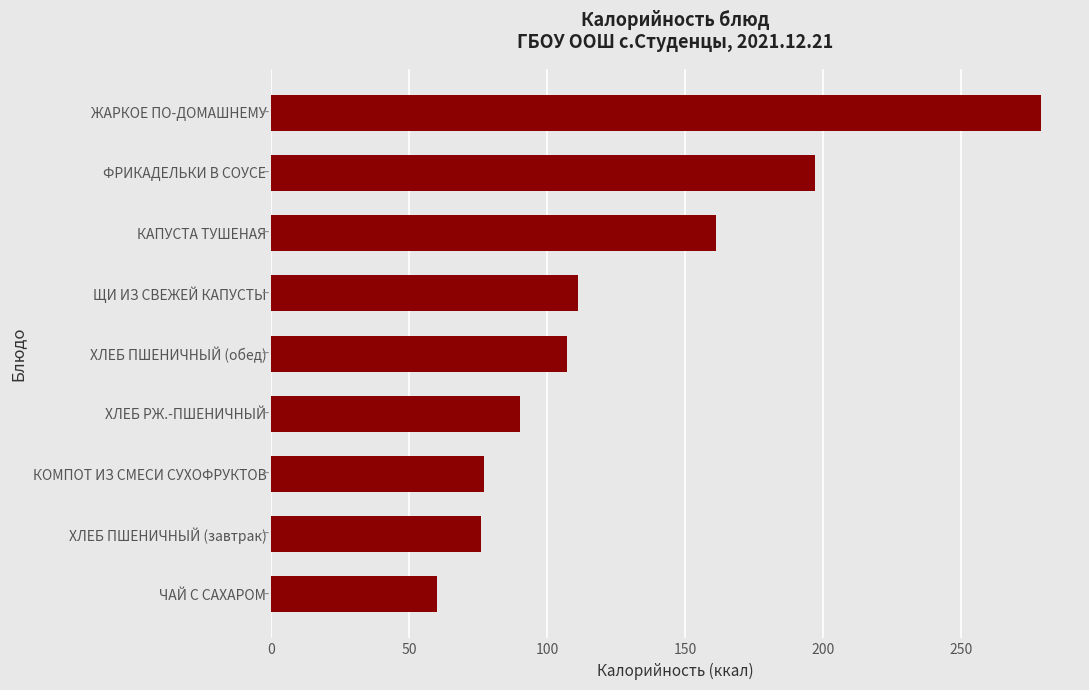

What is the average value?

129